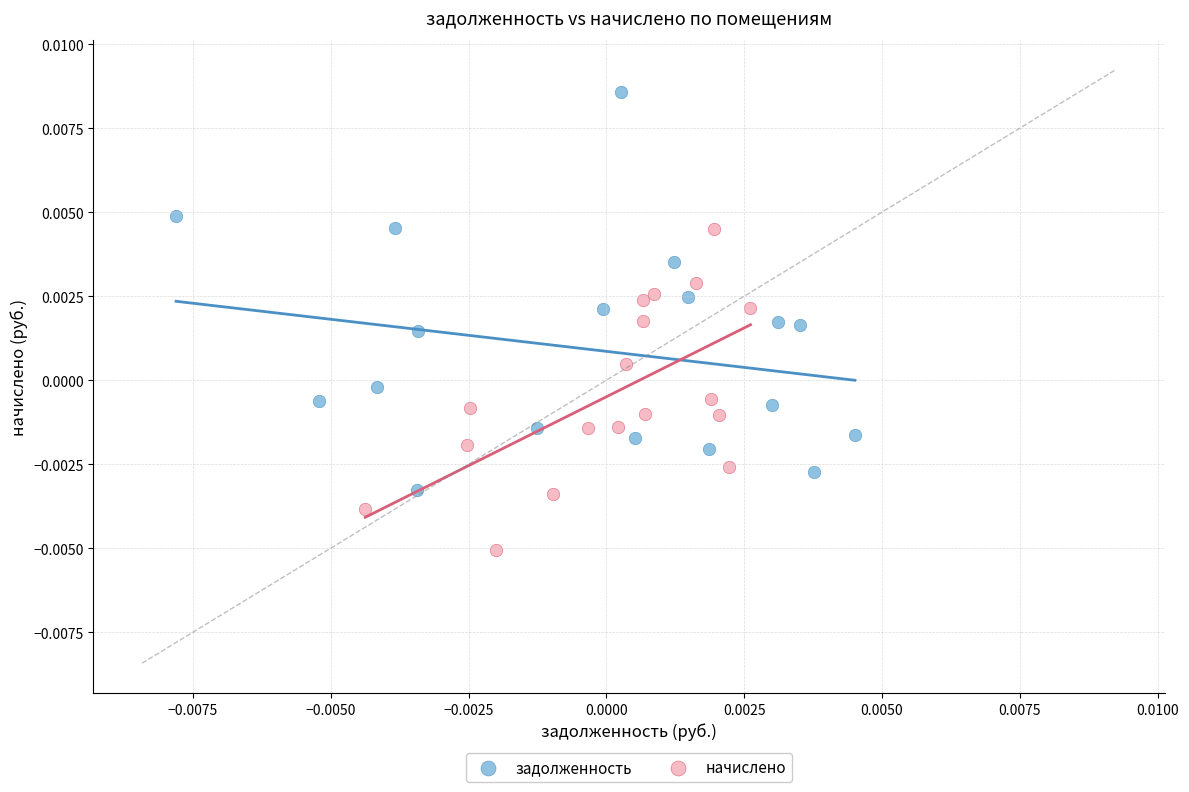

Which series has the largest Y range (max minus min)?

задолженность